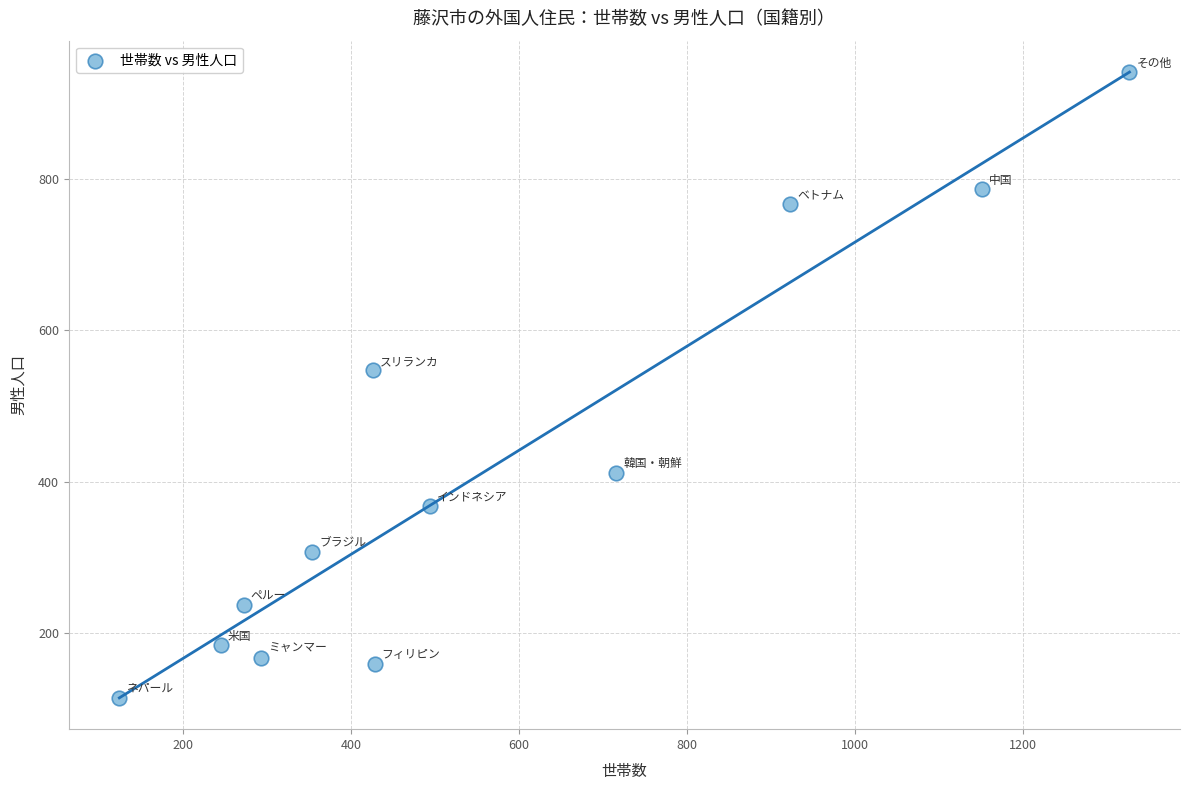

What Y value in the scatter plot is closest to 528?

547